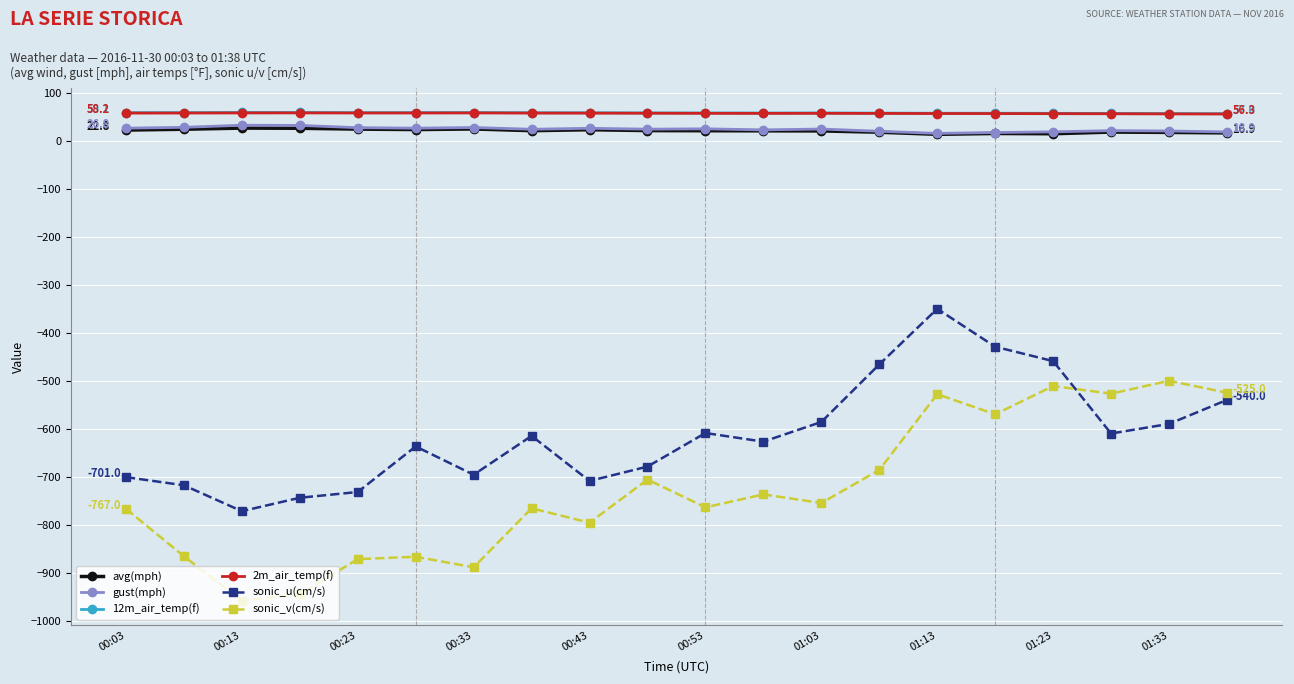

What is the lowest value of the 2m_air_temp(f) series?

56.3